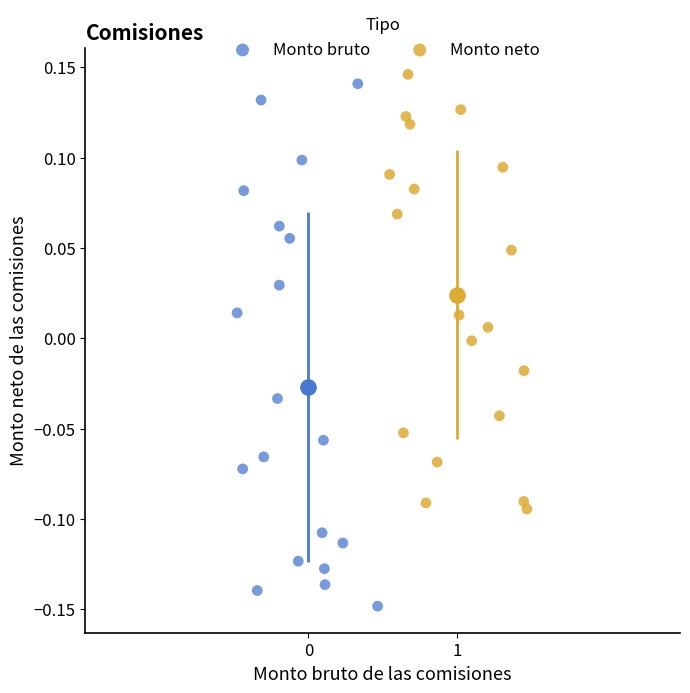

What are all the series names shown in the legend?

Monto bruto, Monto neto